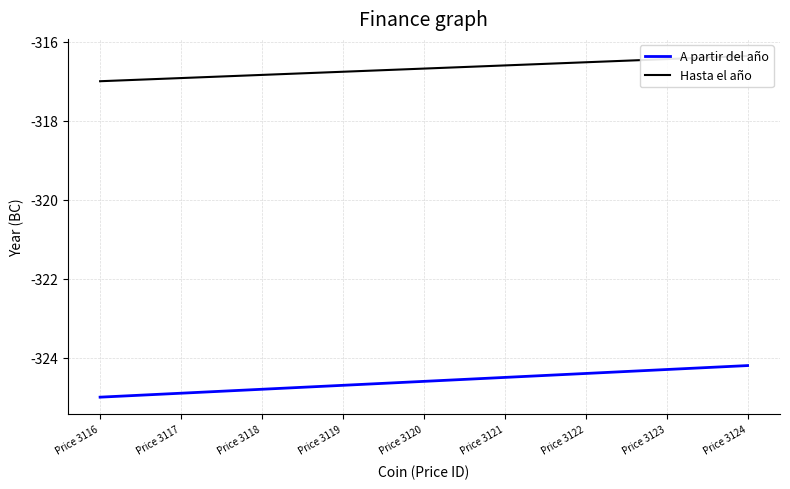

True or false: Hasta el año and A partir del año intersect in this chart.

False